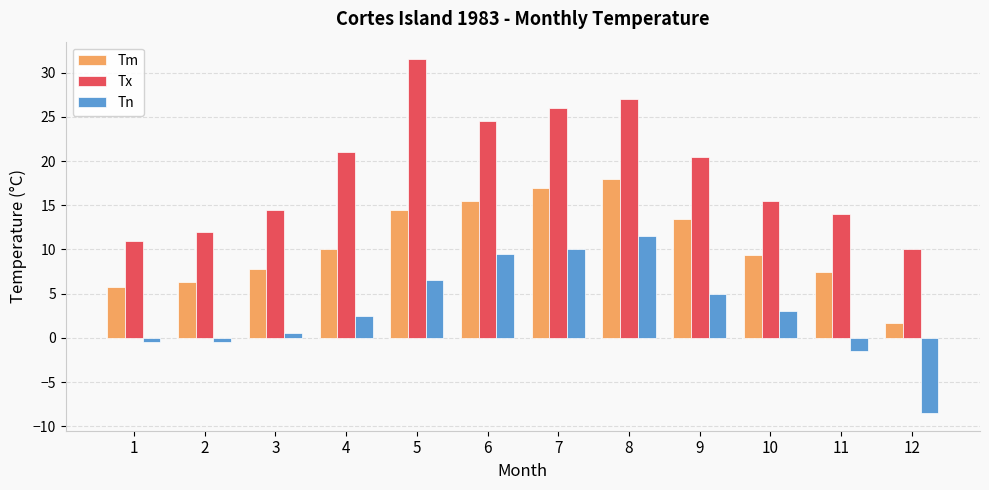

What is the difference between the maximum and minimum values in the Tn series?

20.0